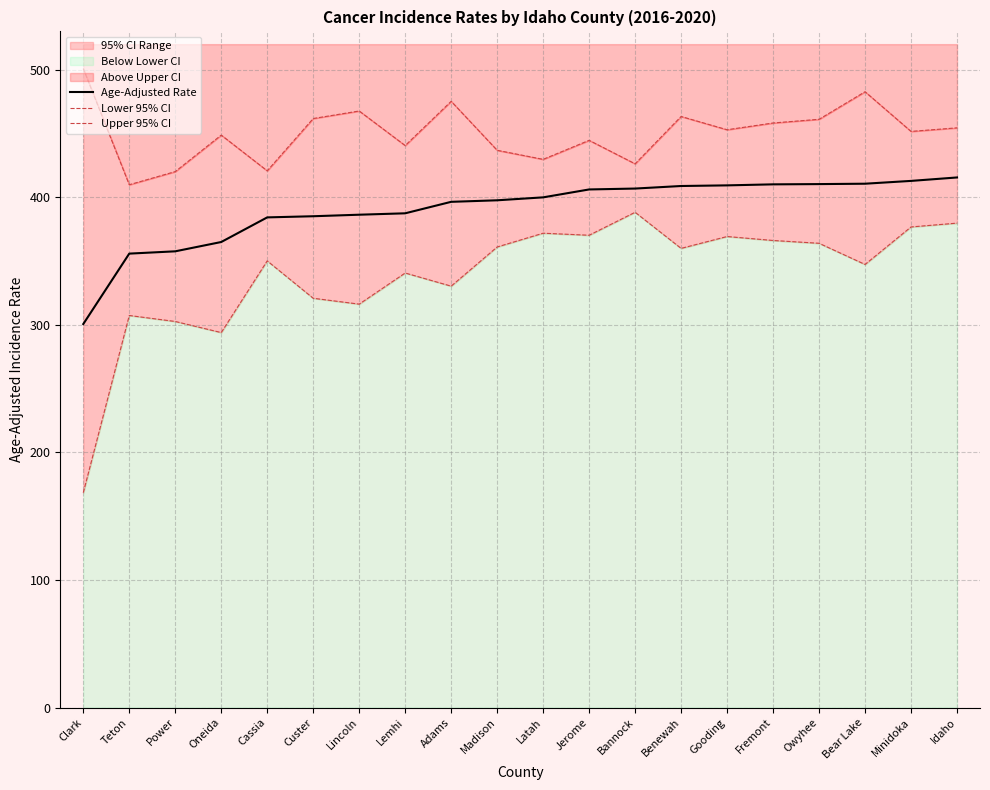

Reading left to right, list all the values displayed in this chart.

Age-Adjusted Rate: 300.6	355.8	357.6	364.9	384.2	385.1	386.3	387.4	396.4	397.6	399.9	406.1	406.8	408.8	409.3	410.1	410.3	410.6	412.8	415.5
Lower 95% CI: 168.4	307.3	302.6	293.9	350.1	320.8	316.2	340.6	330.3	361.0	371.8	370.2	388.2	359.9	369.2	366.1	363.9	347.3	376.7	379.7
Upper 95% CI: 500.8	409.8	420.1	448.7	420.7	461.7	467.6	440.5	475.2	436.8	429.7	444.6	426.2	463.3	452.9	458.2	461.1	482.7	451.6	454.4